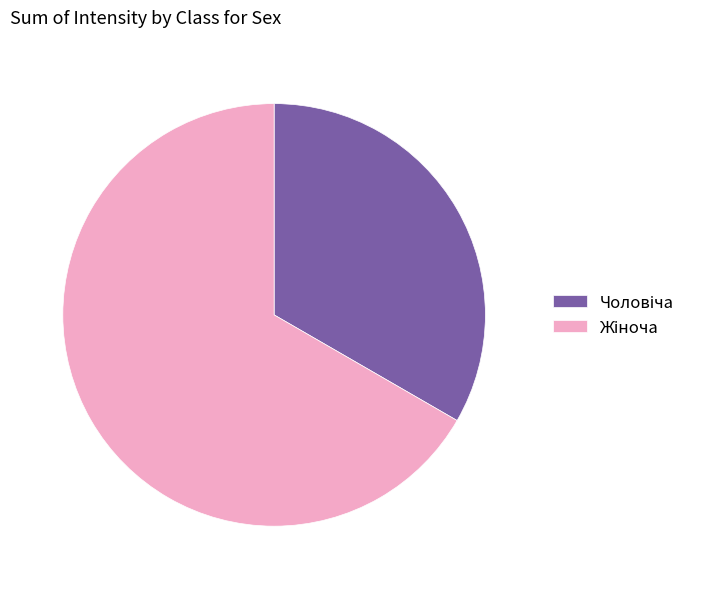

Is there a majority slice in this chart?

Yes